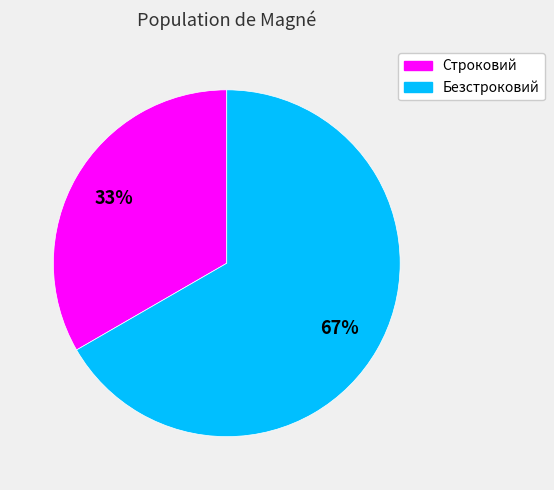

Approximately how many times larger is the value at Строковий compared to Безстроковий?

0.5